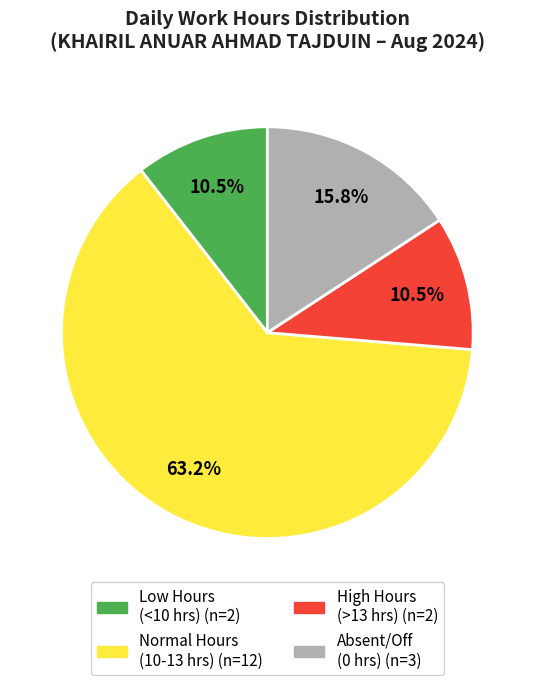

Is there any slice that represents more than half of the pie?

Yes